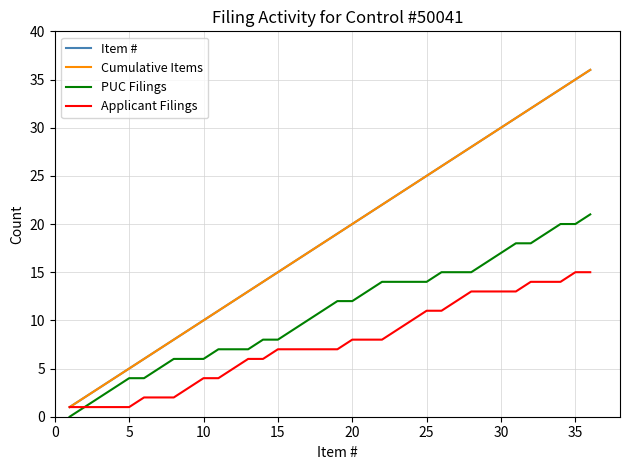

Reading left to right, list all the values displayed in this chart.

Item #: 1	2	3	4	5	6	7	8	9	10	11	12	13	14	15	16	17	18	19	20	21	22	23	24	25	26	27	28	29	30	31	32	33	34	35	36
Cumulative Items: 1	2	3	4	5	6	7	8	9	10	11	12	13	14	15	16	17	18	19	20	21	22	23	24	25	26	27	28	29	30	31	32	33	34	35	36
PUC Filings: 0	1	2	3	4	4	5	6	6	6	7	7	7	8	8	9	10	11	12	12	13	14	14	14	14	15	15	15	16	17	18	18	19	20	20	21
Applicant Filings: 1	1	1	1	1	2	2	2	3	4	4	5	6	6	7	7	7	7	7	8	8	8	9	10	11	11	12	13	13	13	13	14	14	14	15	15